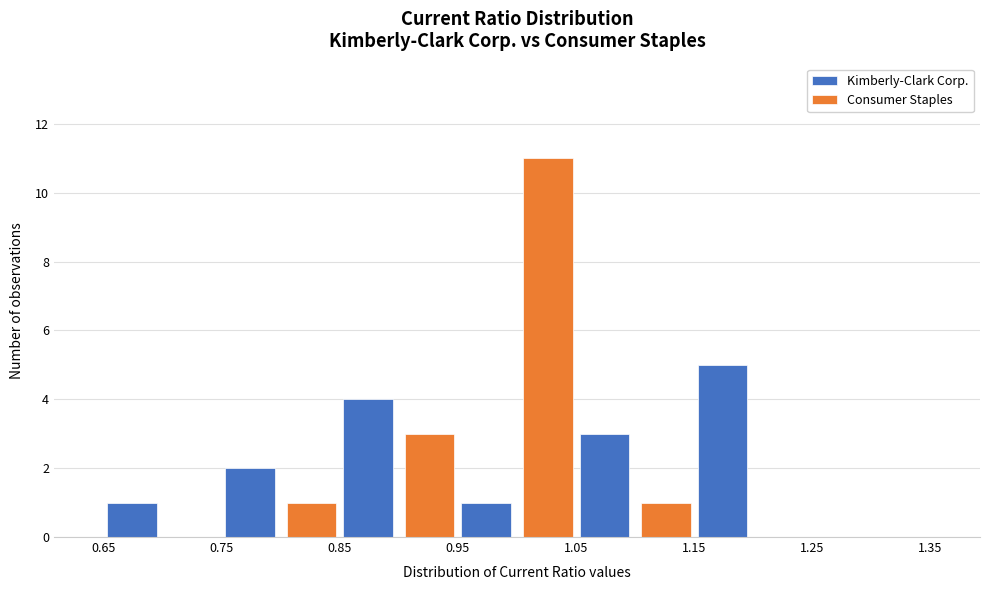

What is the height of the Kimberly-Clark Corp. bar covering 0.65 to 0.75 on the x-axis? The values are not printed on the chart, so give them approximately, as read against the axis.

1